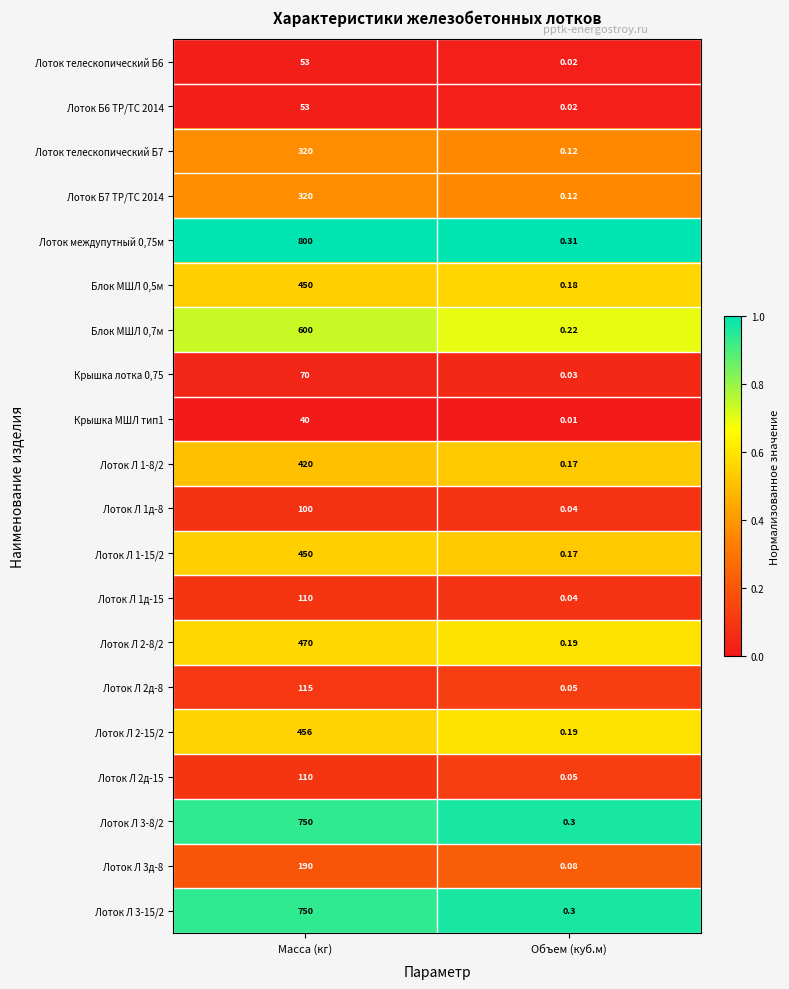

Rank the categories by Лоток Б6 ТР/ТС 2014 value from highest to lowest.

Масса (кг), Объем (куб.м)